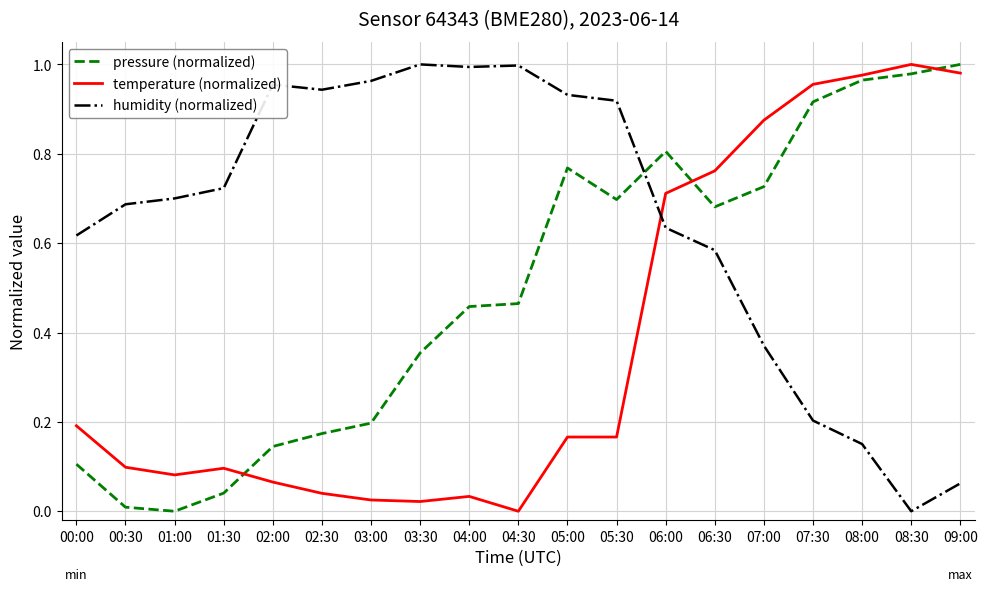

At how many categories does at least one series exceed 0?

19